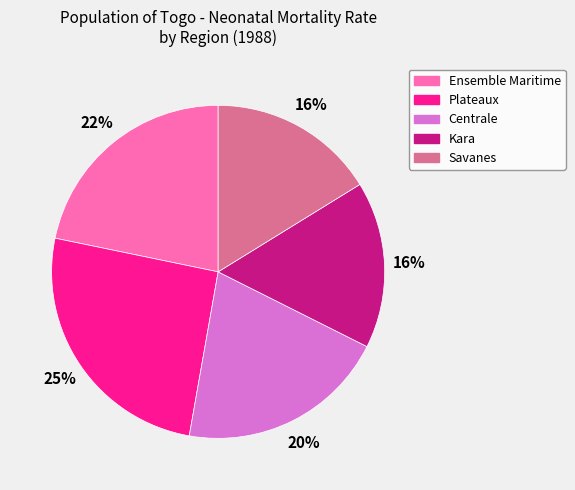

How many segments does this pie chart have?

5